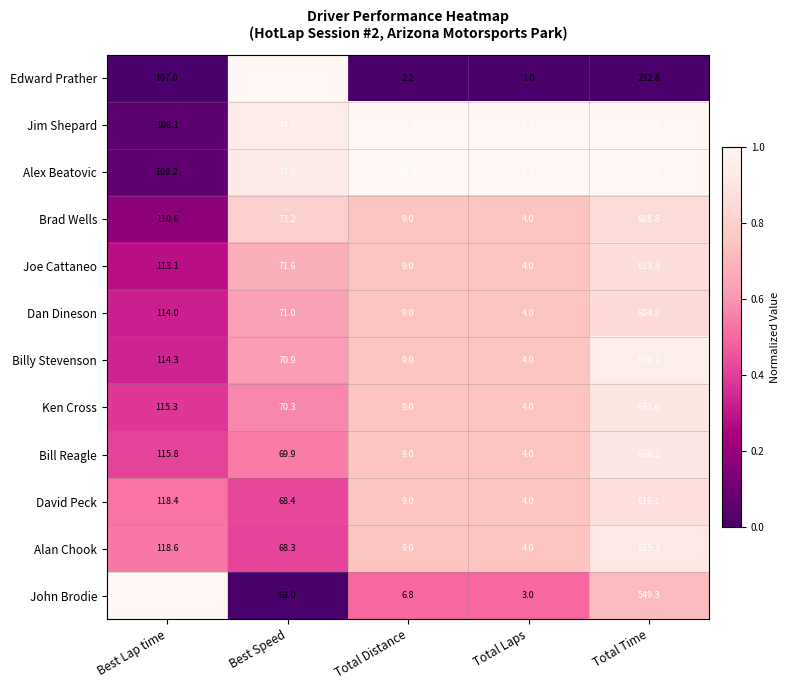

The value of Alan Chook at Best Lap time is 203.8. True or false?

False